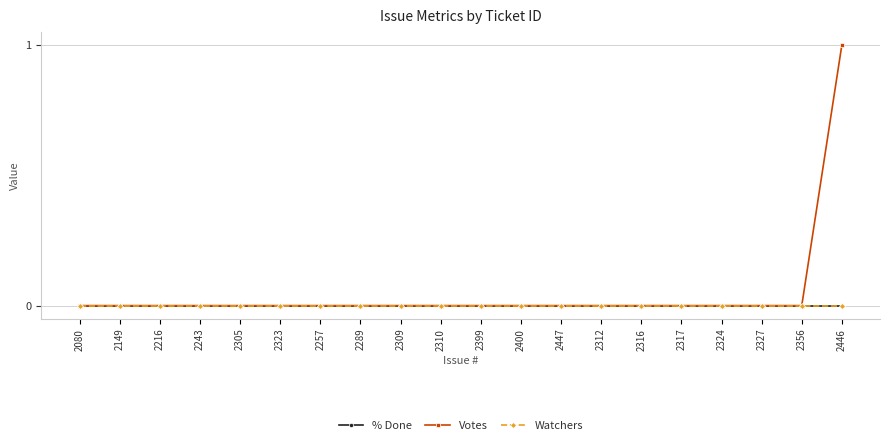

Reading left to right, what are all the values shown in this chart?

% Done: 2080=0	2149=0	2216=0	2243=0	2305=0	2323=0	2257=0	2289=0	2309=0	2310=0	2399=0	2400=0	2447=0	2312=0	2316=0	2317=0	2324=0	2327=0	2356=0	2446=0
Votes: 2080=0	2149=0	2216=0	2243=0	2305=0	2323=0	2257=0	2289=0	2309=0	2310=0	2399=0	2400=0	2447=0	2312=0	2316=0	2317=0	2324=0	2327=0	2356=0	2446=1
Watchers: 2080=0	2149=0	2216=0	2243=0	2305=0	2323=0	2257=0	2289=0	2309=0	2310=0	2399=0	2400=0	2447=0	2312=0	2316=0	2317=0	2324=0	2327=0	2356=0	2446=0